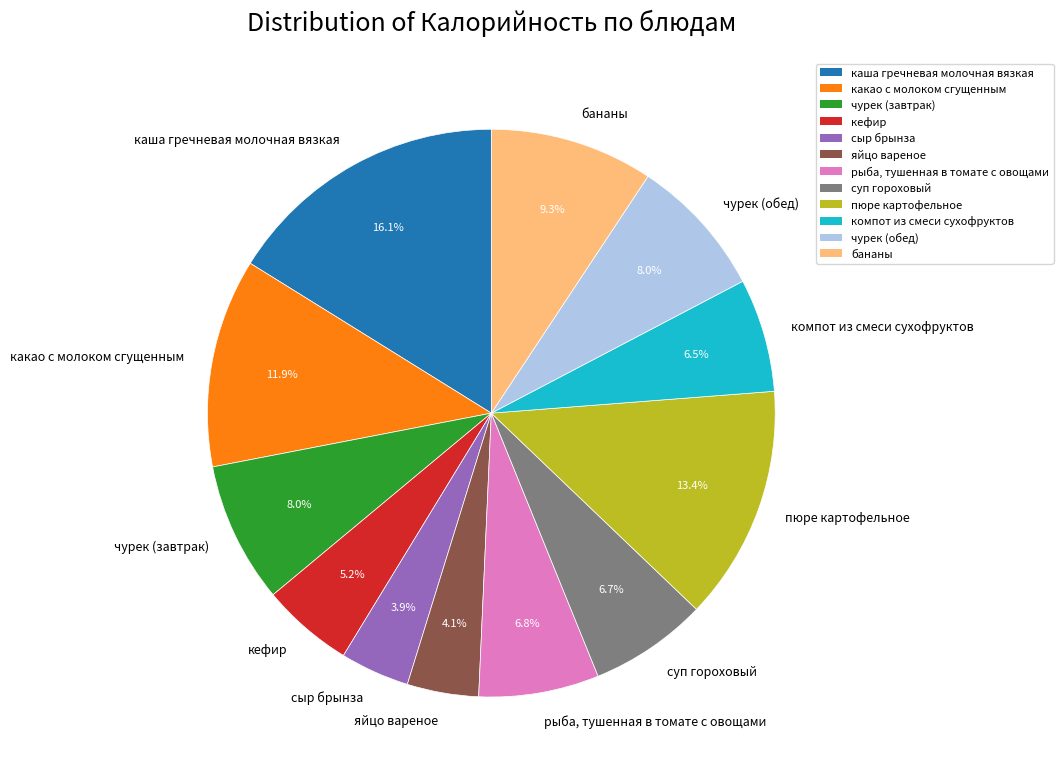

Which has a higher value, чурек (завтрак) or каша гречневая молочная вязкая?

каша гречневая молочная вязкая